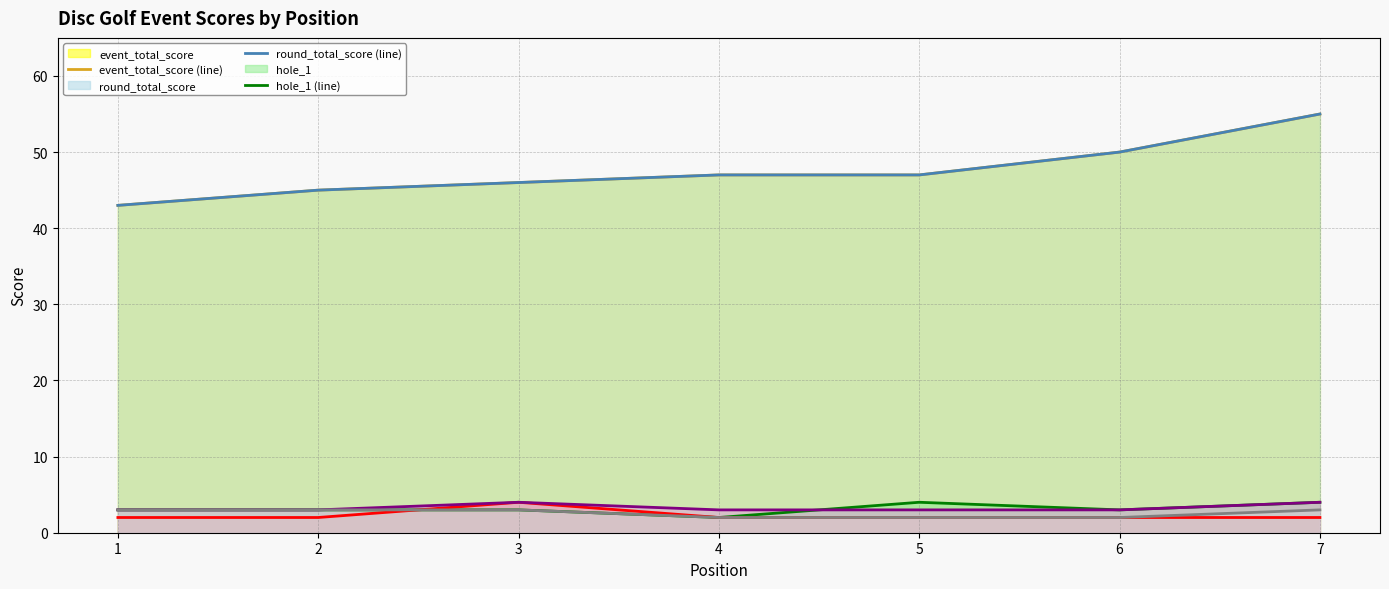

True or false: hole_3 (line) has a value of 5 at 2.

False